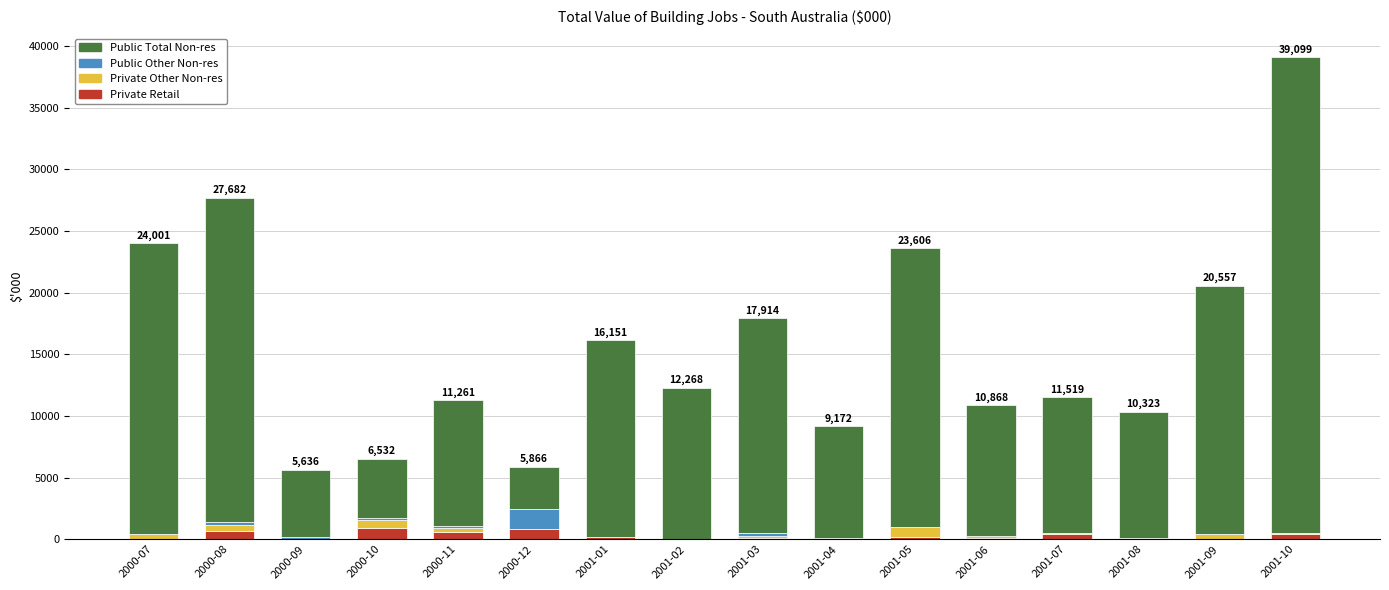

At which category is the sum across all series the highest?

2001-10